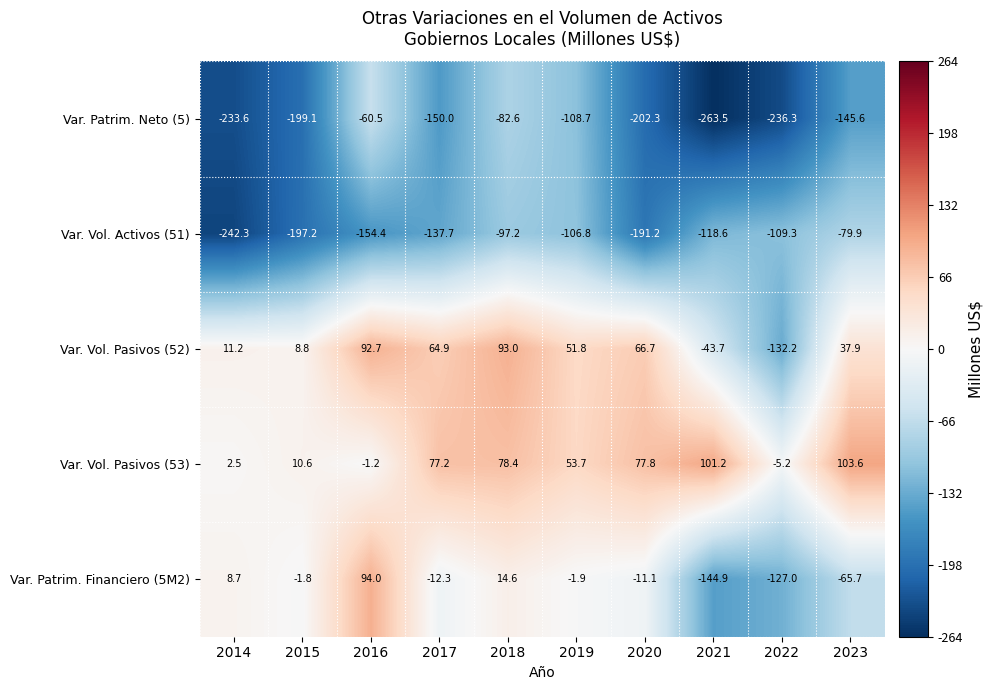

The value of Var. Patrim. Financiero (5M2) at 2022 is -33.6. True or false?

False